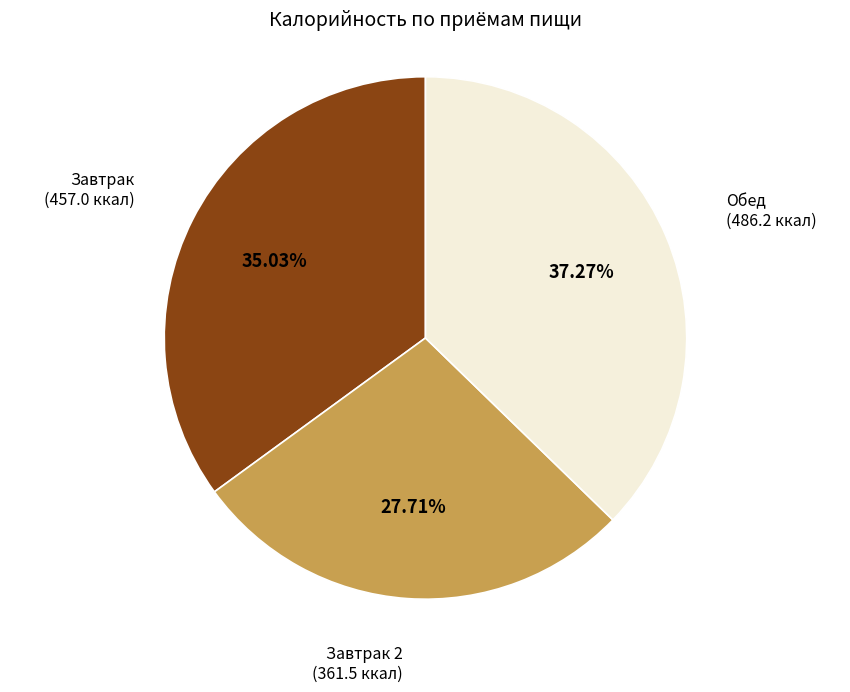

Is there any slice that represents more than half of the pie?

No